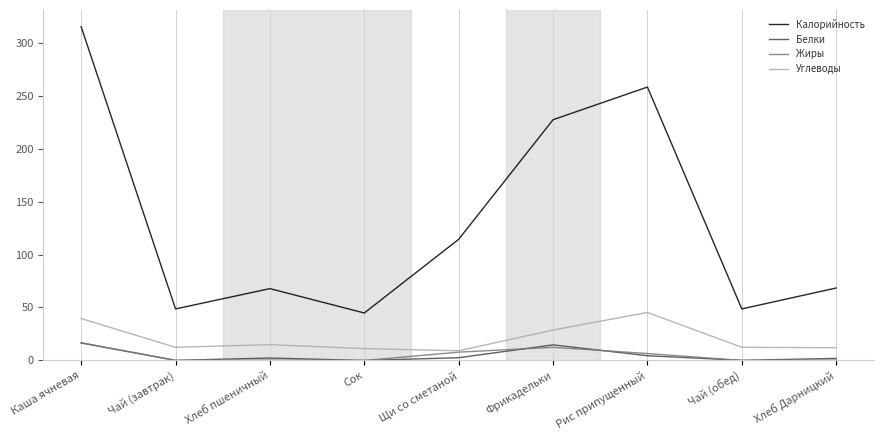

At which category is the sum across all series the highest?

Каша ячневая